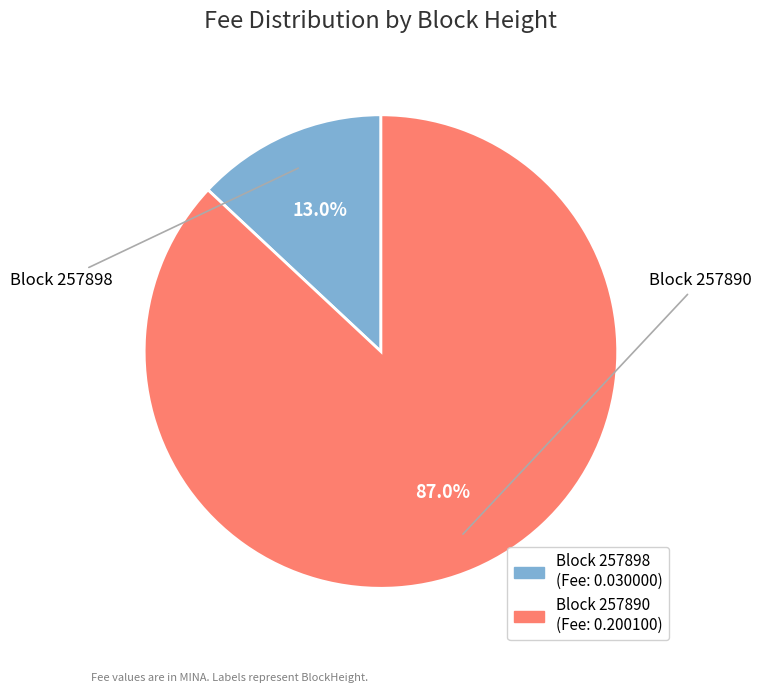

Does any single category account for the majority?

Yes